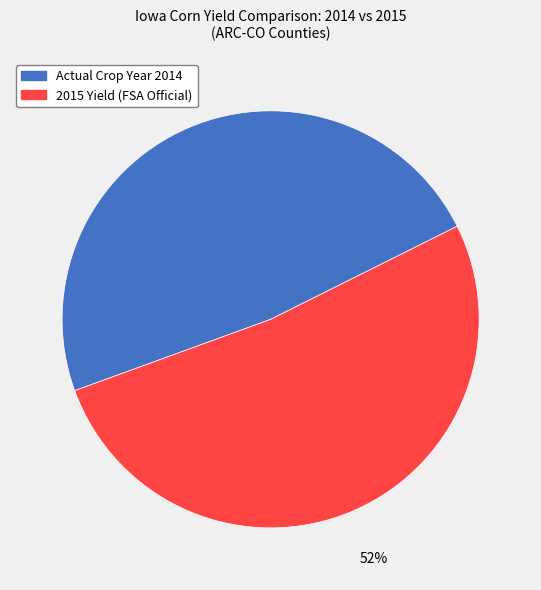

To the nearest percent, what percentage of the pie is Actual Crop Year 2014?

48%